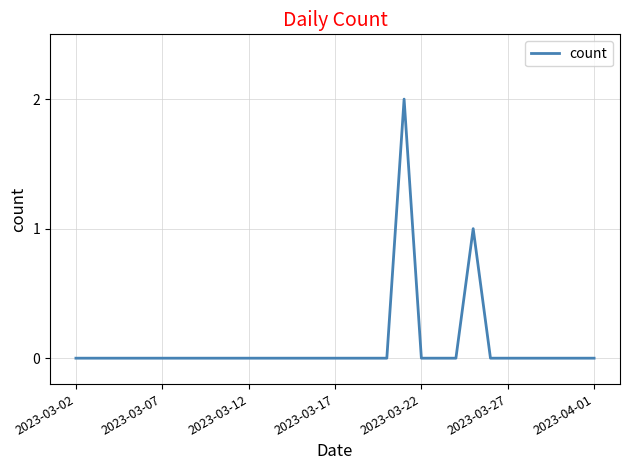

What is the sum of all values?

3